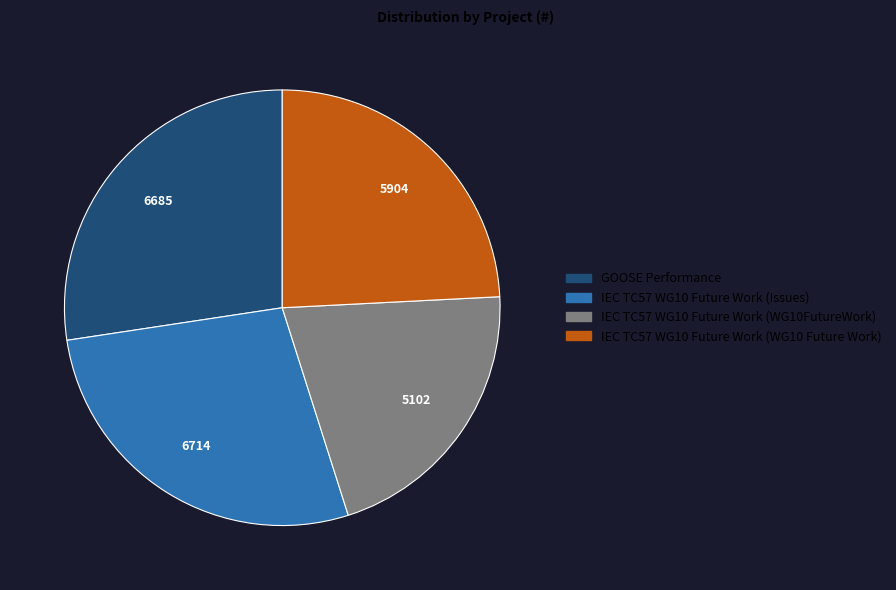

Is it true that GOOSE Performance is 15% of the pie?

False